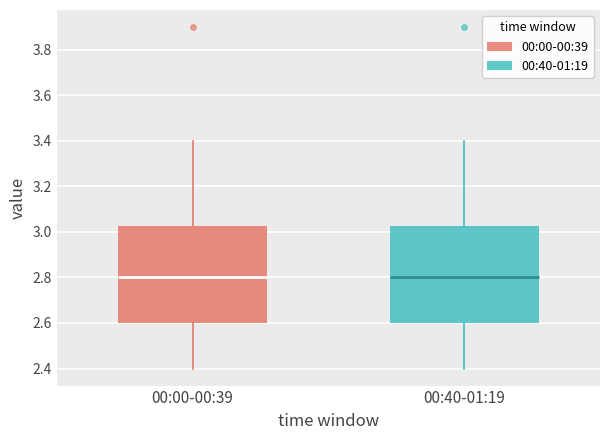

Reading left to right, transcribe this box plot: for each box, give where its median line is, the range the box spans, and where its two whiskers end, as read against the y-axis. The values are not printed on the chart, so give them approximately, as read against the axis.

00:00-00:39: median 2.80, box 2.60 to 3.02, whiskers 2.40 to 3.40
00:40-01:19: median 2.80, box 2.60 to 3.02, whiskers 2.40 to 3.40